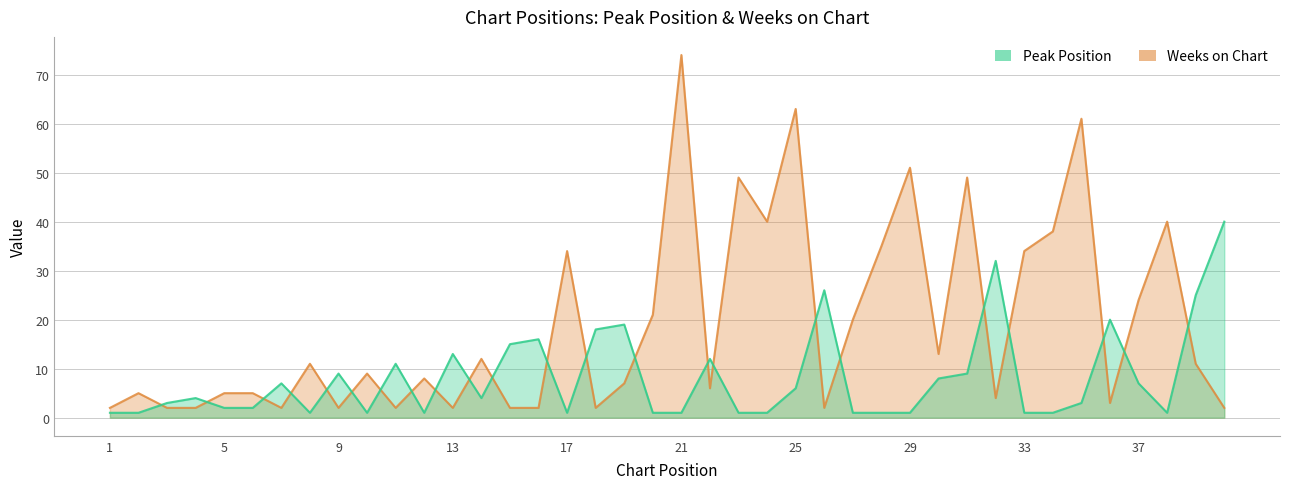

At which category does Peak Position reach its first local valley?

8